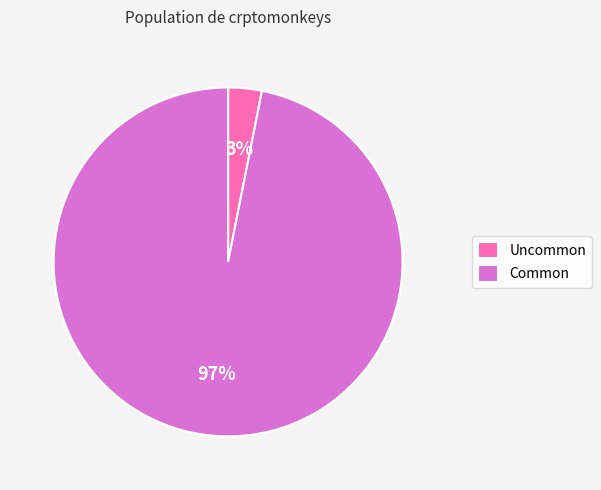

To the nearest percent, what percentage of the pie is Common?

97%